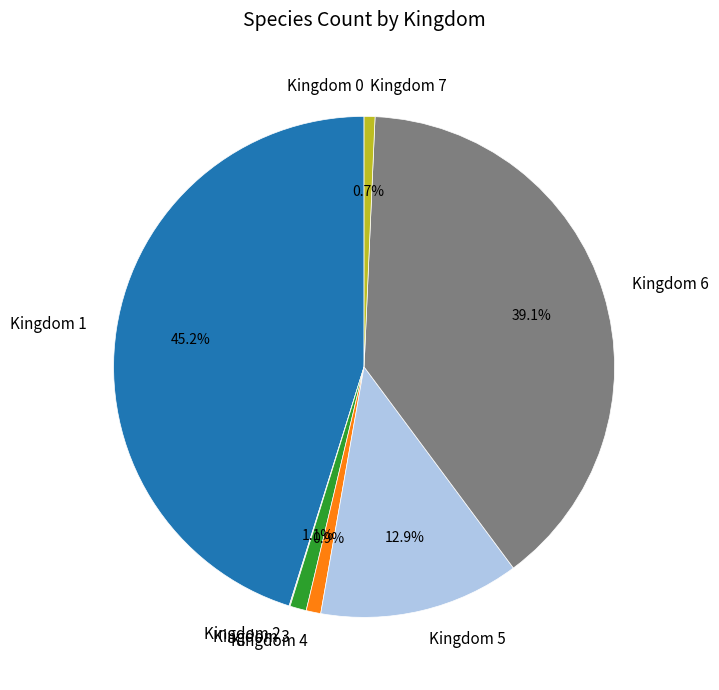

Between Kingdom 5 and Kingdom 6, which is larger?

Kingdom 6